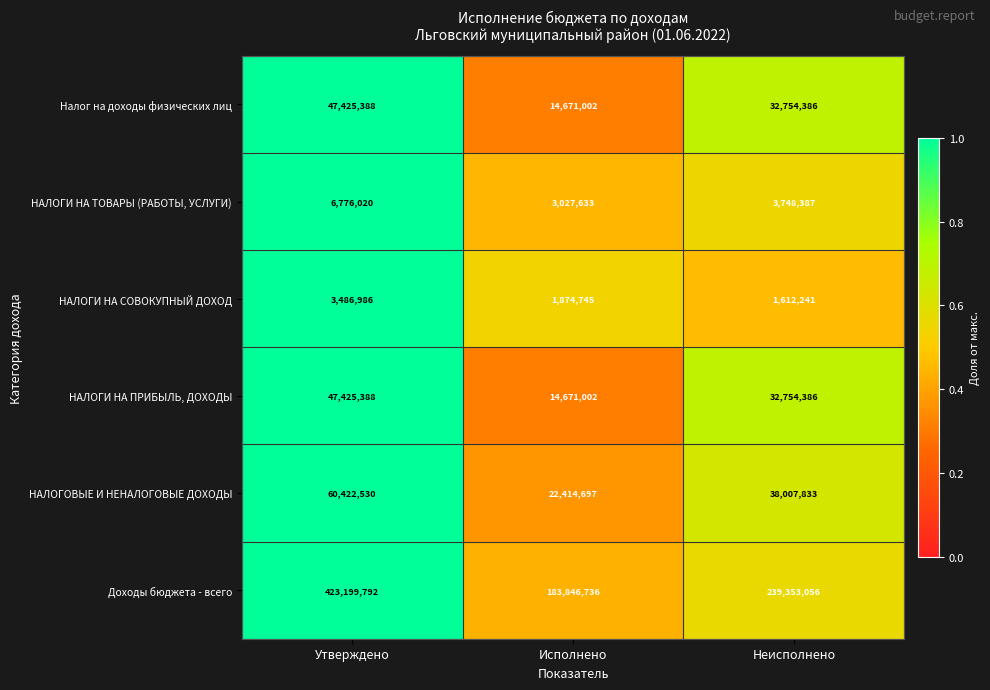

What is the difference between the НАЛОГИ НА СОВОКУПНЫЙ ДОХОД values at Утверждено and Исполнено?

1612241